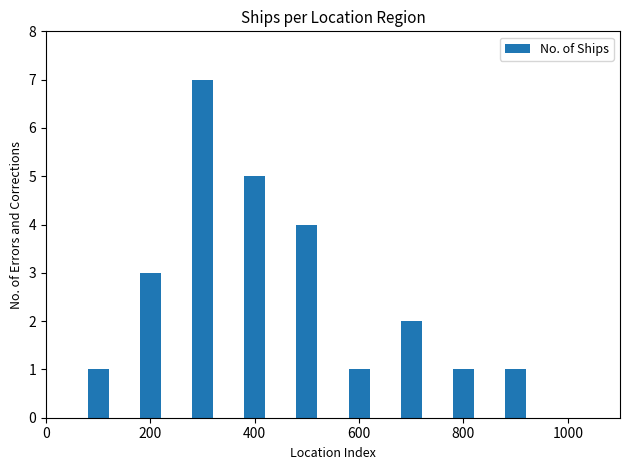

What is the sum of all values?

25